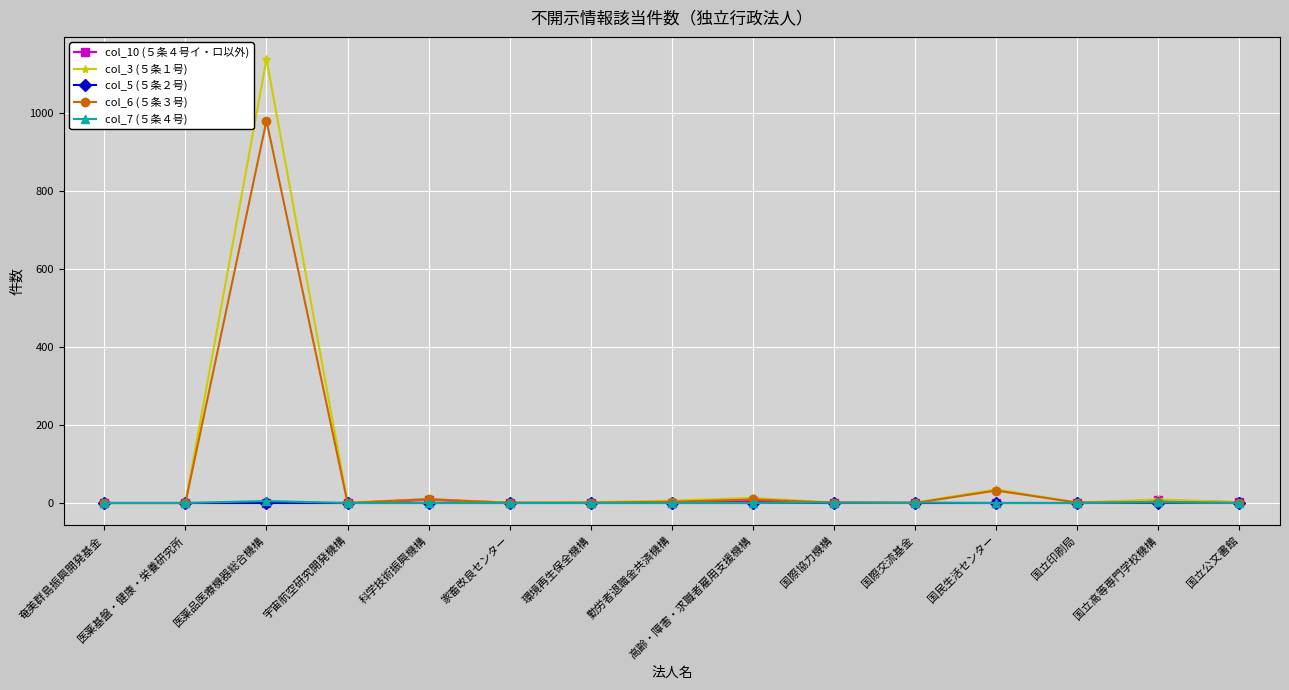

What is the average value of the col_3 (５条１号) series?

81